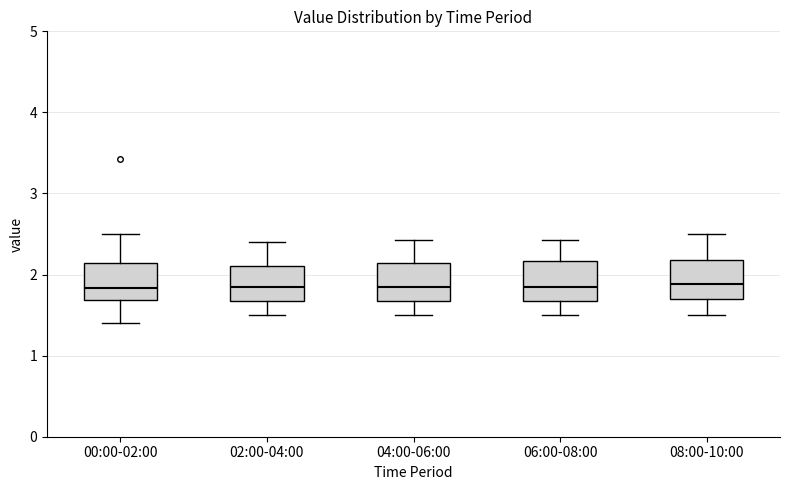

Reading left to right, transcribe this box plot: for each box, give where its median line is, the range the box spans, and where its two whiskers end, as read against the y-axis. The values are not printed on the chart, so give them approximately, as read against the axis.

00:00-02:00: median 1.8, box 1.7 to 2.1, whiskers 1.4 to 2.5
02:00-04:00: median 1.9, box 1.7 to 2.1, whiskers 1.5 to 2.4
04:00-06:00: median 1.9, box 1.7 to 2.1, whiskers 1.5 to 2.4
06:00-08:00: median 1.9, box 1.7 to 2.2, whiskers 1.5 to 2.4
08:00-10:00: median 1.9, box 1.7 to 2.2, whiskers 1.5 to 2.5